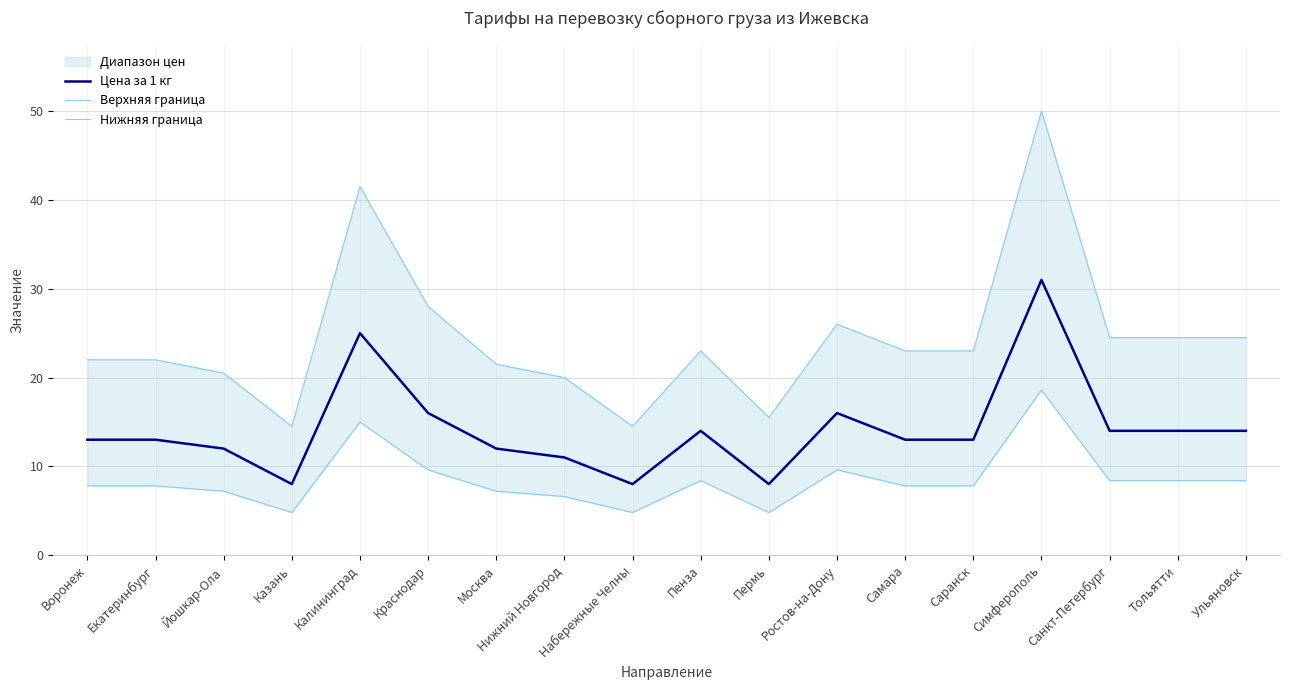

Does the chart display data point markers on the line(s)?

No